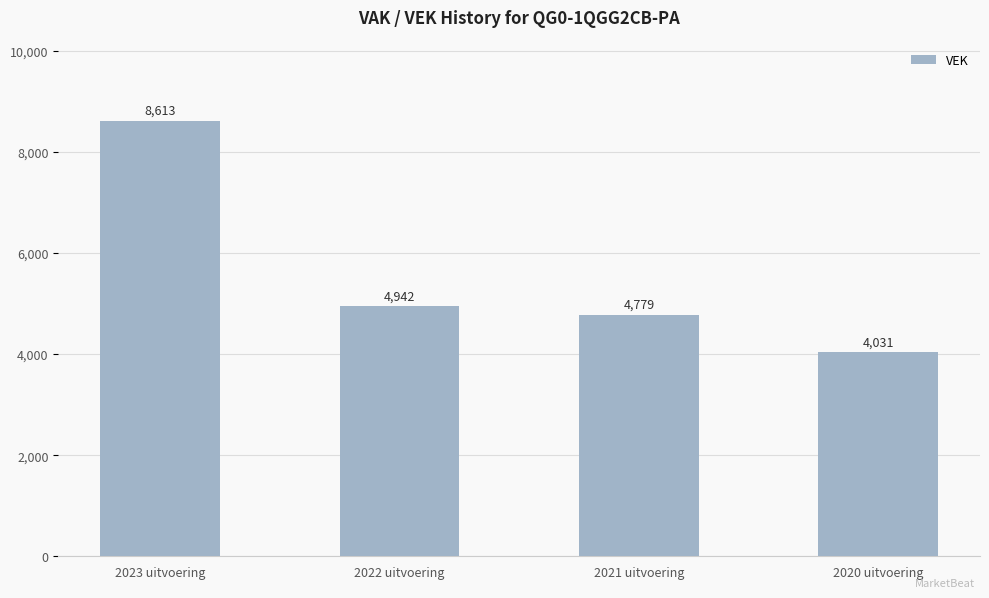

How many series are shown in this chart?

1